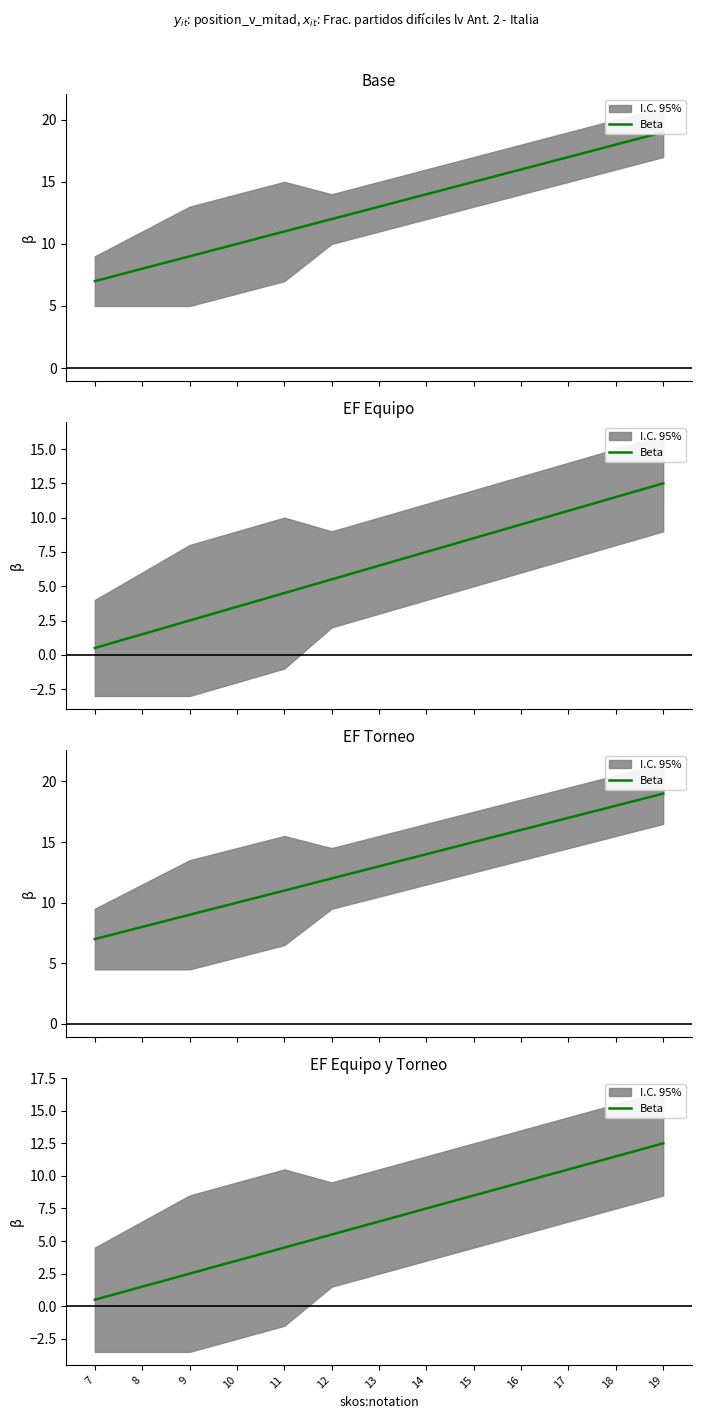

True or false: there are more than 2 points higher than both neighbors.

False